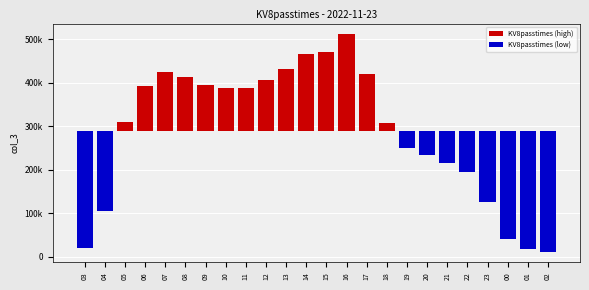

Reading right to left, what are all the values shown in this chart?

KV8passtimes (high): 0.0	0.0	0.0	0.0	0.0	0.0	0.0	0.0	17842.1	130763.1	221859.1	181476.1	177205.1	143431.1	116570.1	97631.1	98855.1	106230.1	124931.1	134528.1	104435.1	21692.1	0.0	0.0
KV8passtimes (low): -277197.9	-272384.9	-248680.9	-163956.9	-94743.9	-73638.9	-55530.9	-38909.9	0.0	0.0	0.0	0.0	0.0	0.0	0.0	0.0	0.0	0.0	0.0	0.0	0.0	0.0	-183961.9	-268443.9